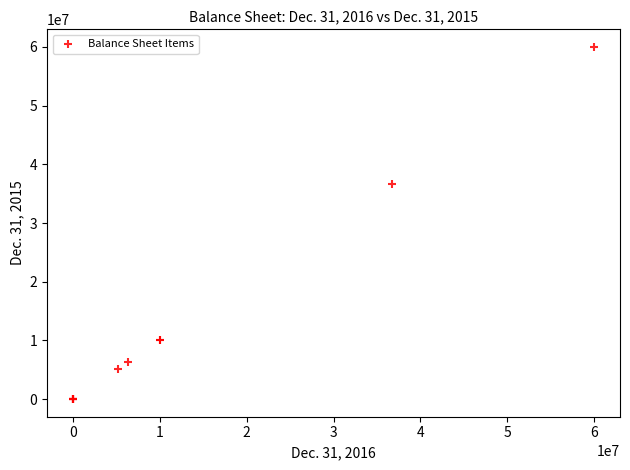

What Y value in the scatter plot is closest to 30000000?

36616197.0